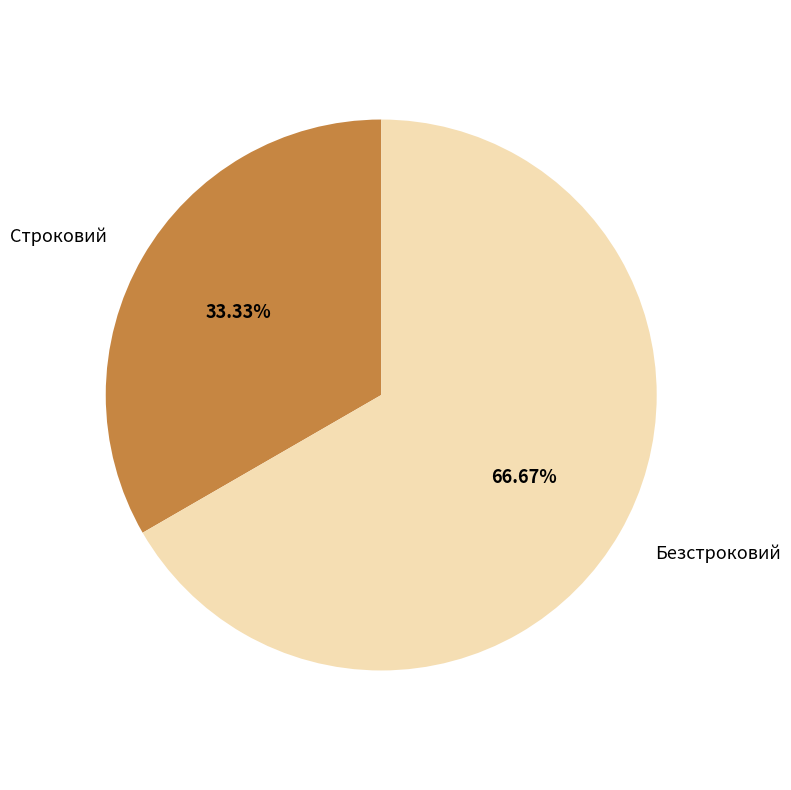

Approximately how many times larger is the value at Строковий compared to Безстроковий?

0.5